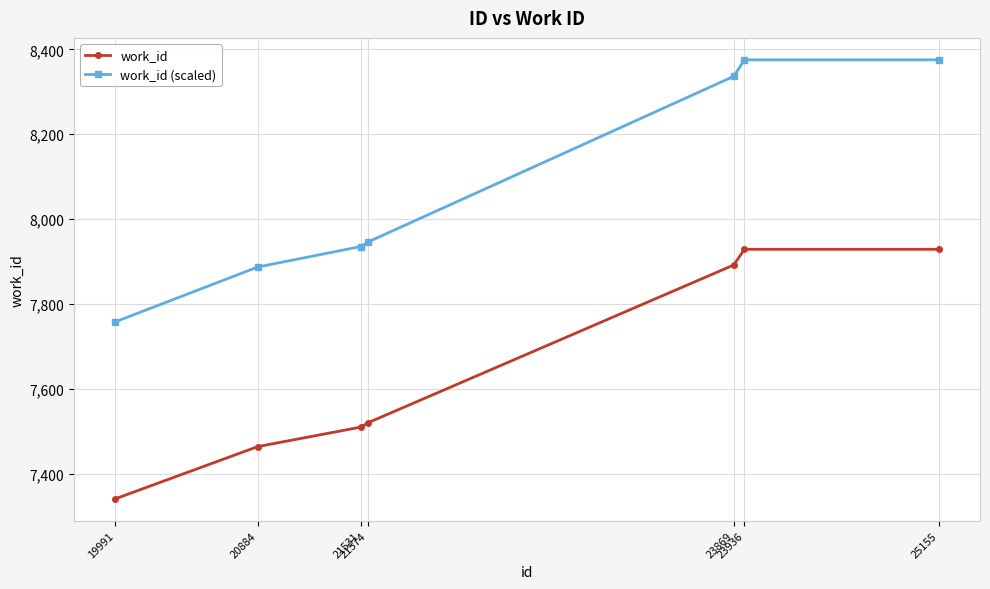

What is the sum of all work_id values?

53585.0